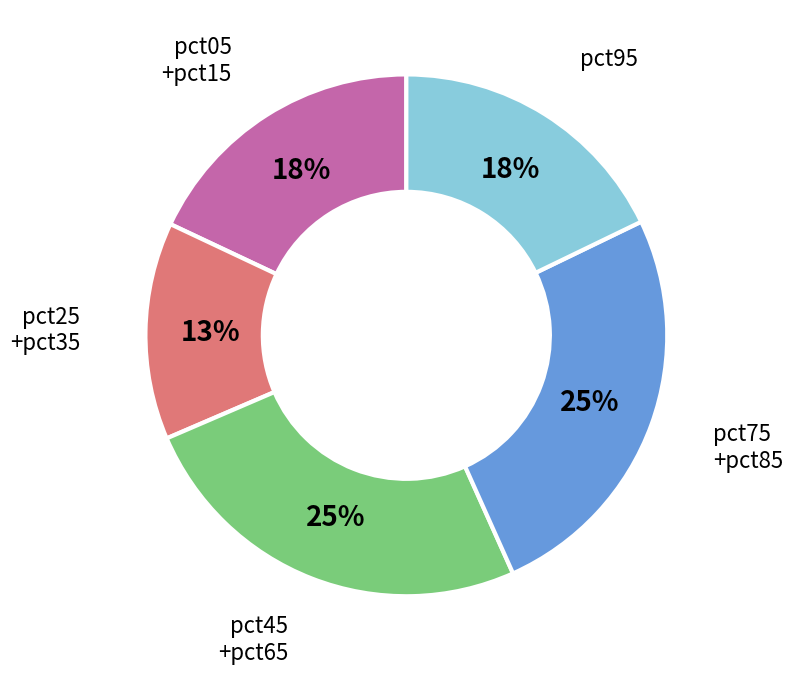

Count the number of slices in the pie.

5